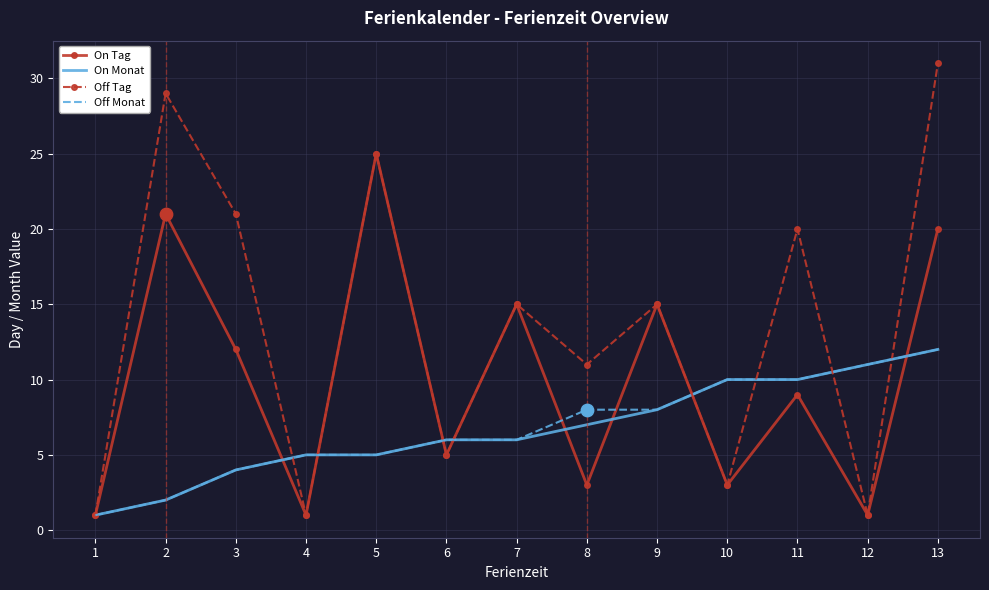

Is the value of Off Monat at 11 greater than the value of Off Tag at 7?

No